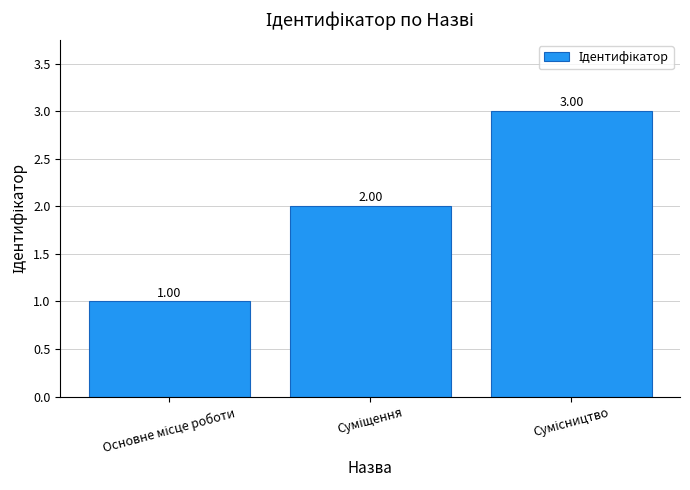

What is the sum of all values?

6